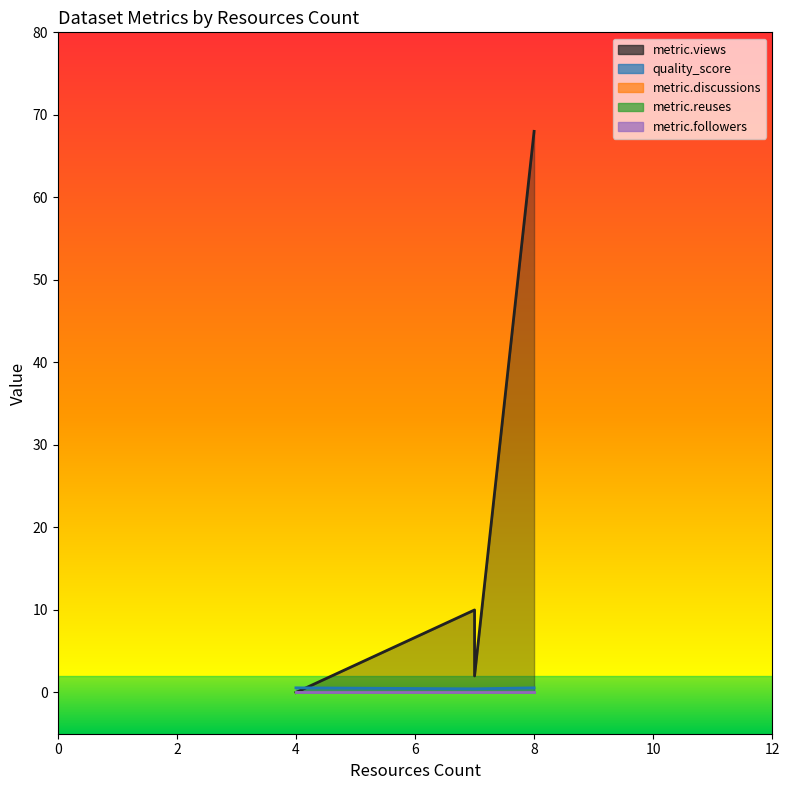

Is the value of metric.reuses at 7 greater than the value of metric.discussions at 4?

No